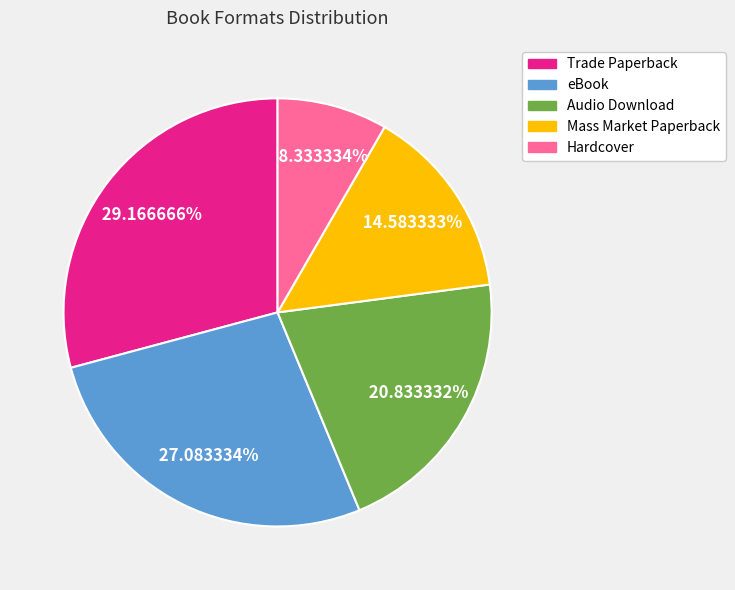

Is Hardcover the majority of the pie?

No